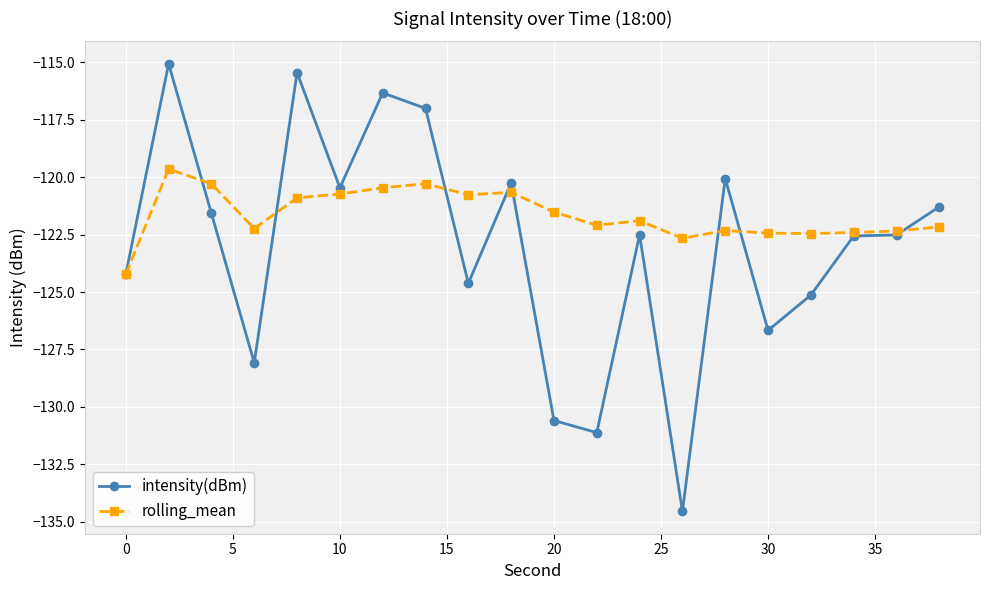

What is the value of the intensity(dBm) point at the 7th from the left?

-116.3